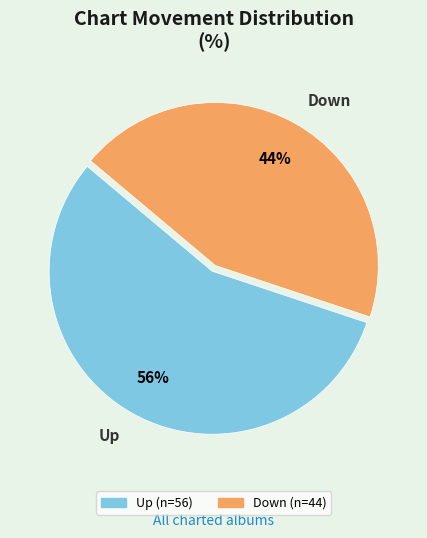

What is the smallest slice in the pie chart?

Down